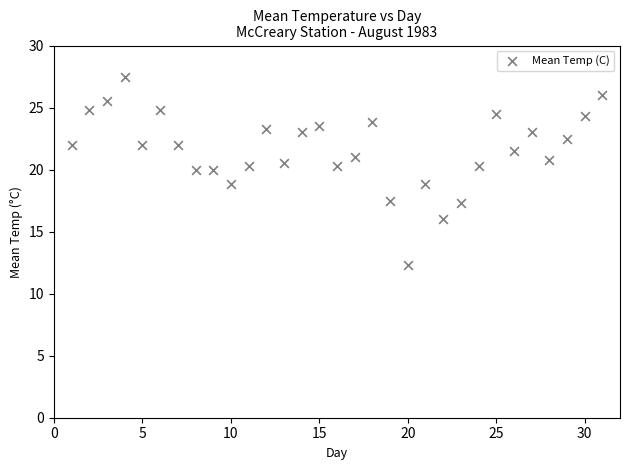

What is the range of Y values (max minus min)?

15.2